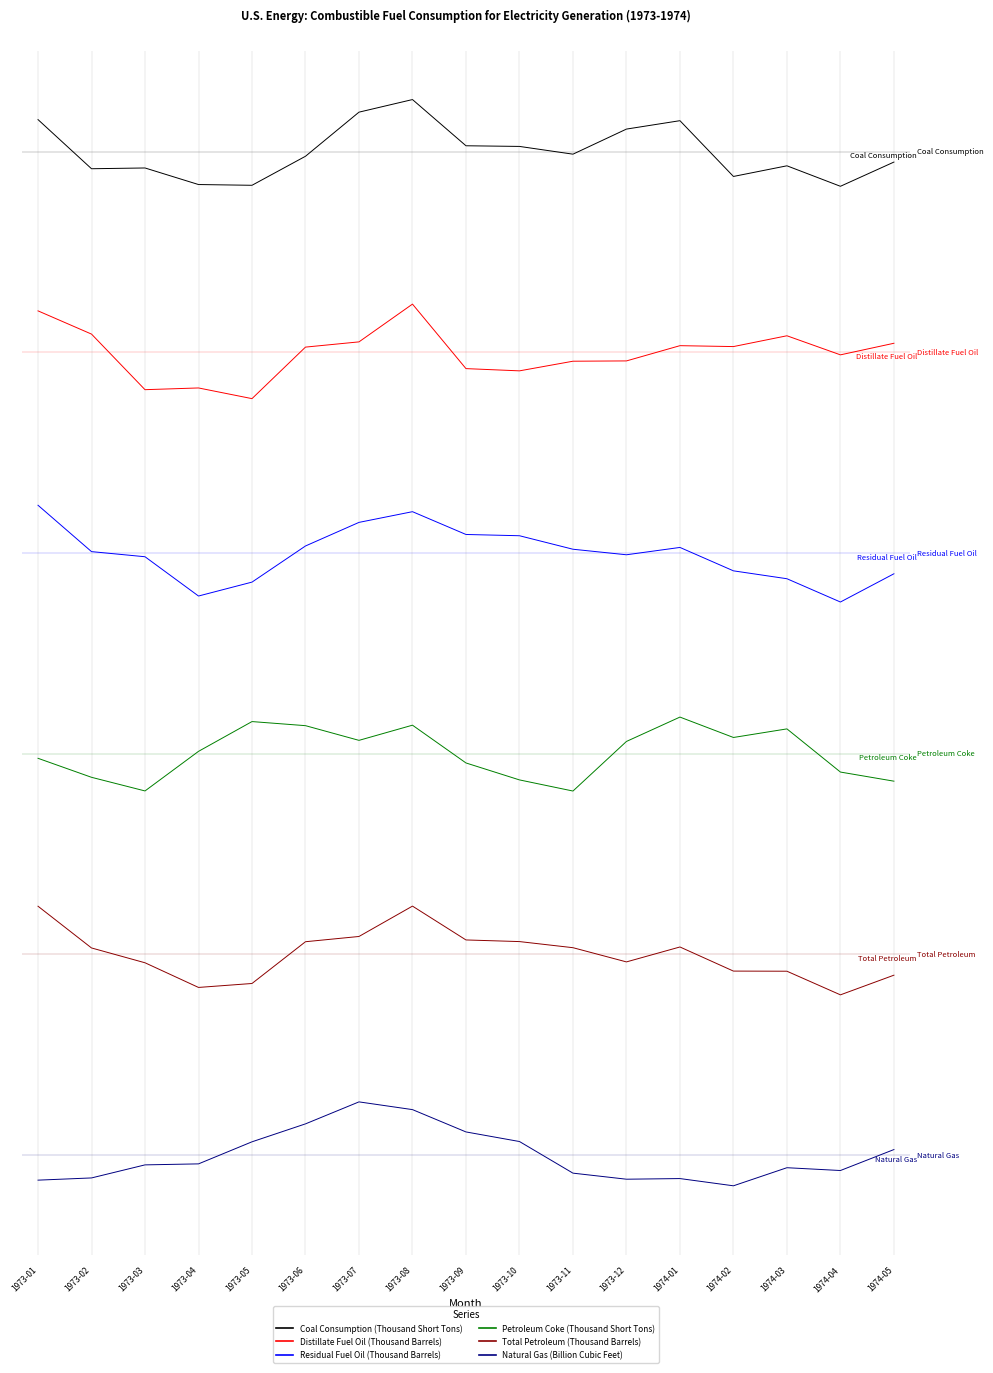

What is the difference between the highest and lowest values at 1973-01?

2.9